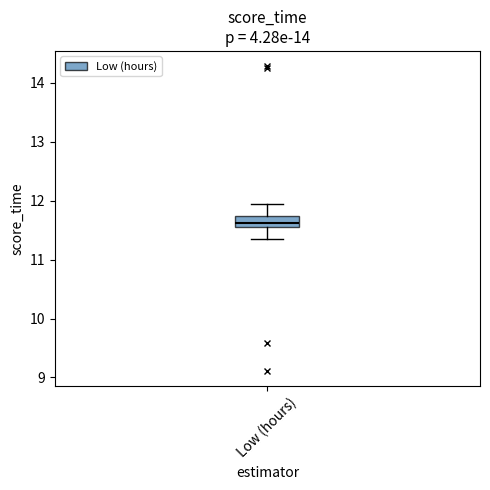

Where is the upper edge of the box for Low (hours) on the y-axis? The values are not printed on the chart, so give them approximately, as read against the axis.

11.7